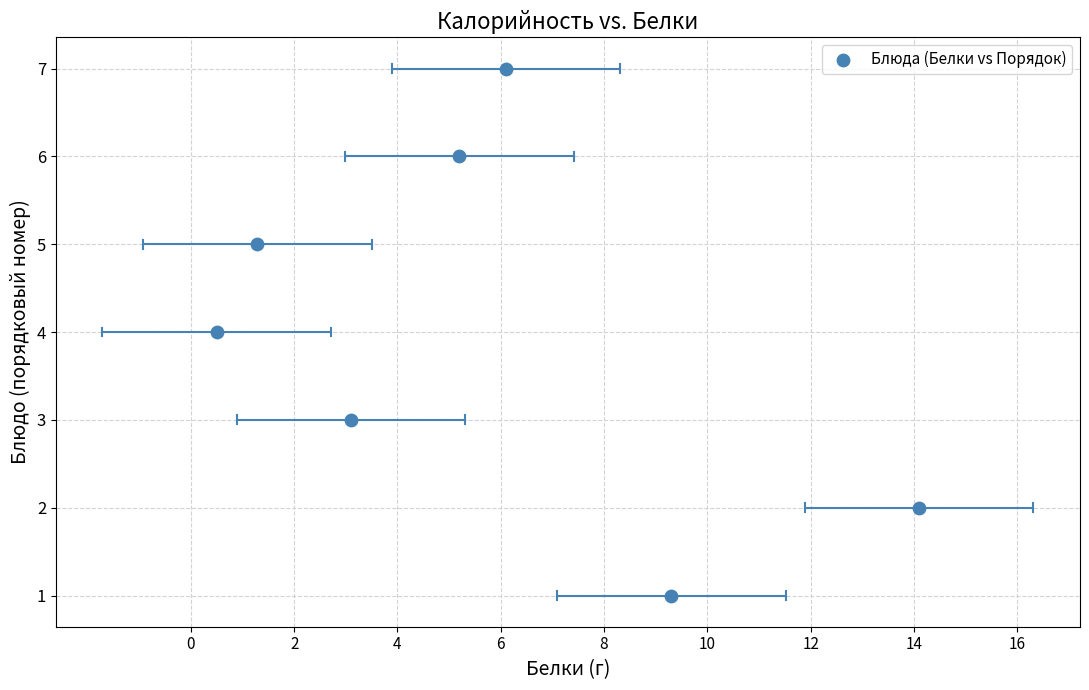

What is the average Y value?

4